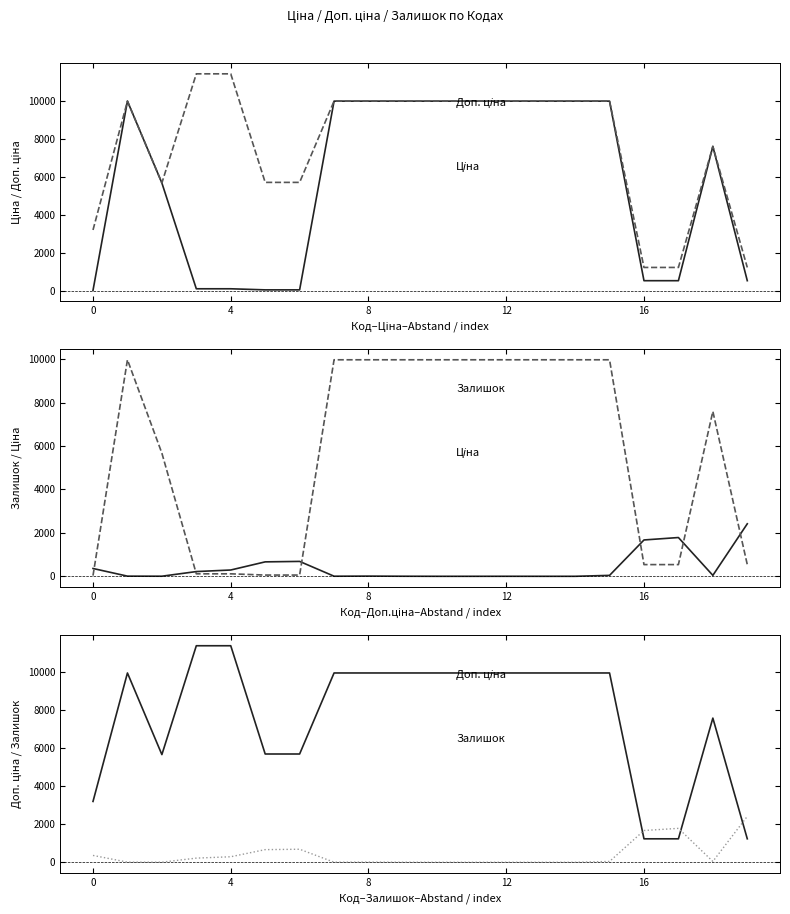

What is the difference between the Доп. ціна values at 17 and 11?

8739.6